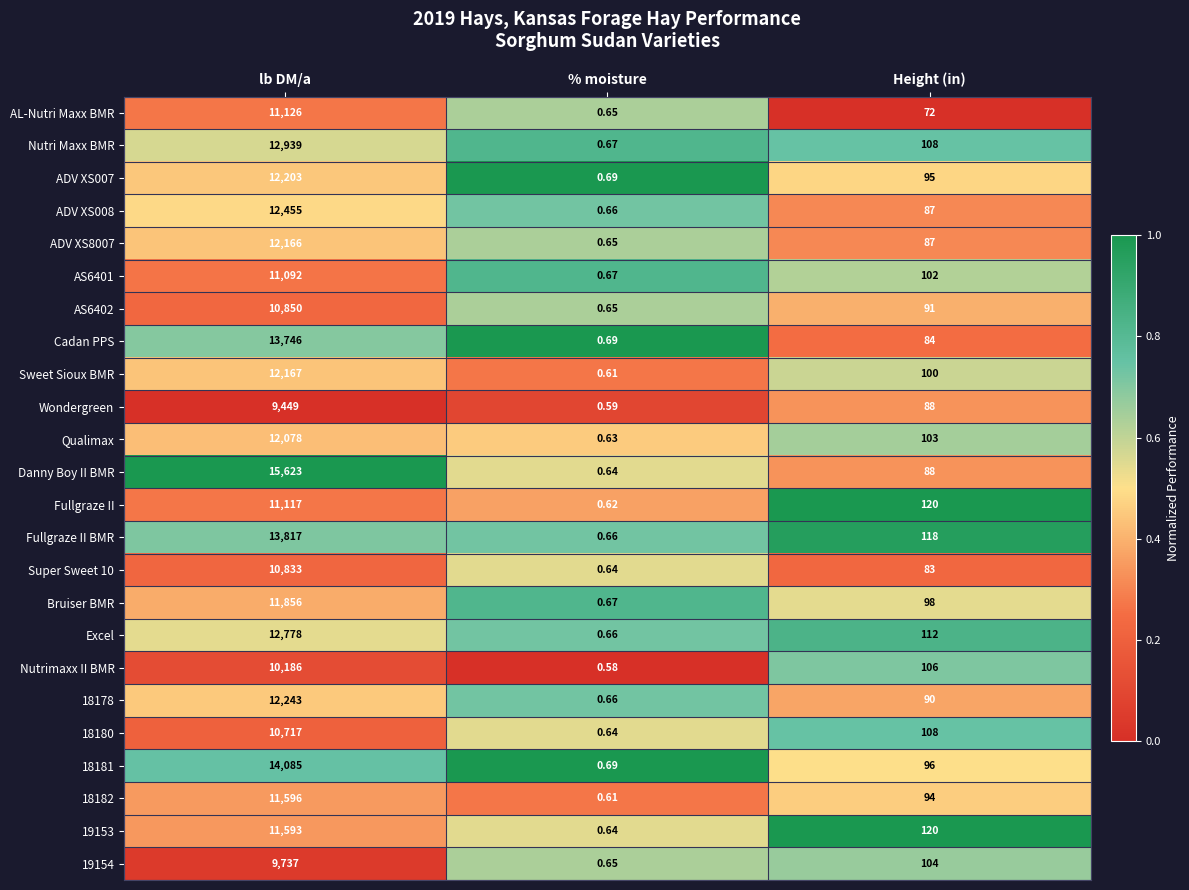

Rank the series at lb DM/a from lowest to highest value.

Wondergreen, 19154, Nutrimaxx II BMR, 18180, Super Sweet 10, AS6402, AS6401, Fullgraze II, AL-Nutri Maxx BMR, 19153, 18182, Bruiser BMR, Qualimax, ADV XS8007, Sweet Sioux BMR, ADV XS007, 18178, ADV XS008, Excel, Nutri Maxx BMR, Cadan PPS, Fullgraze II BMR, 18181, Danny Boy II BMR